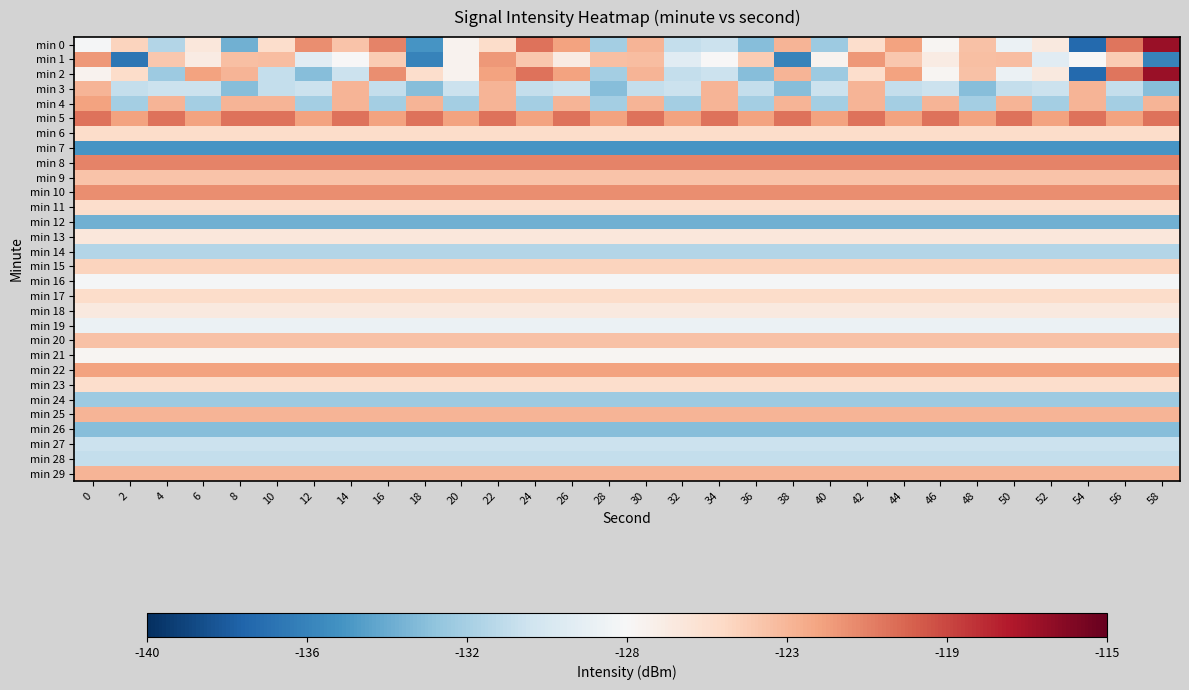

Which series has the largest range (max minus min)?

min 0